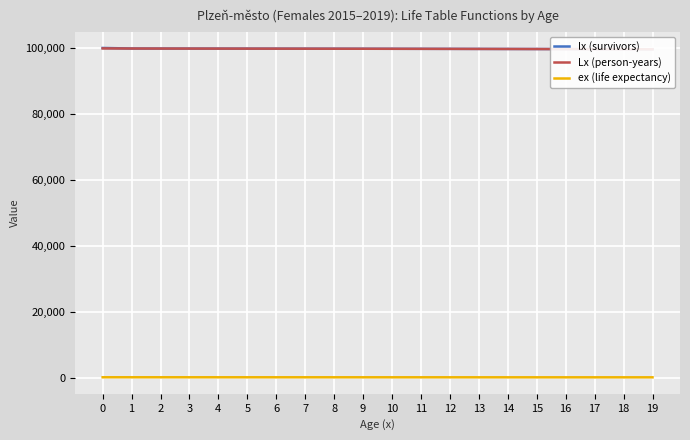

What is the value of the ex (life expectancy) point at the 13th from the left?

70.2